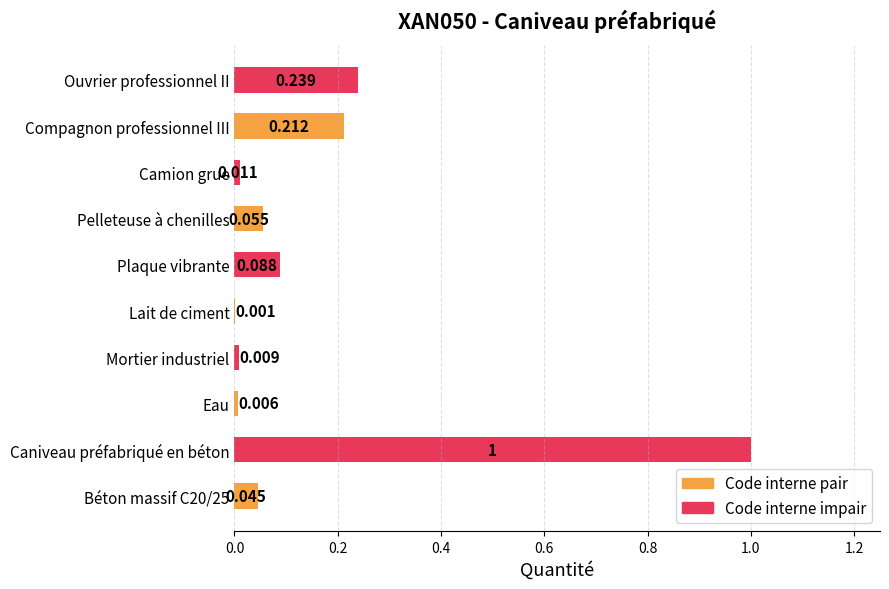

Between Compagnon professionnel III and Pelleteuse à chenilles, which is larger?

Compagnon professionnel III